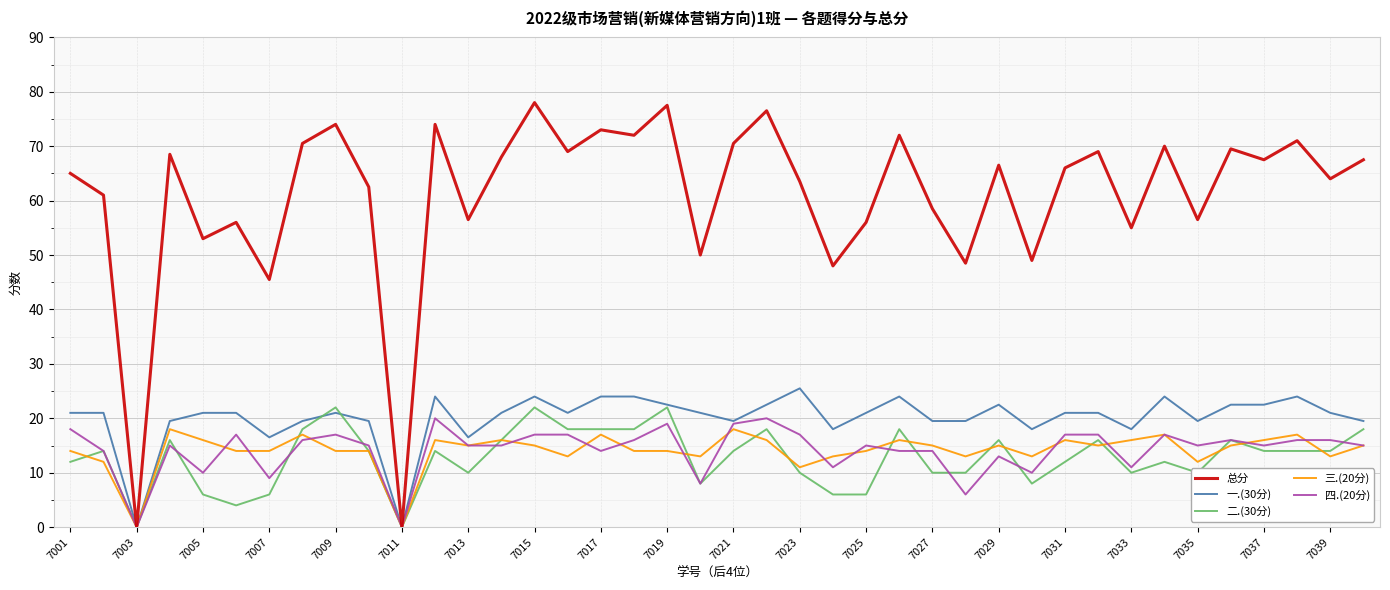

Which series has the largest total across all categories?

总分